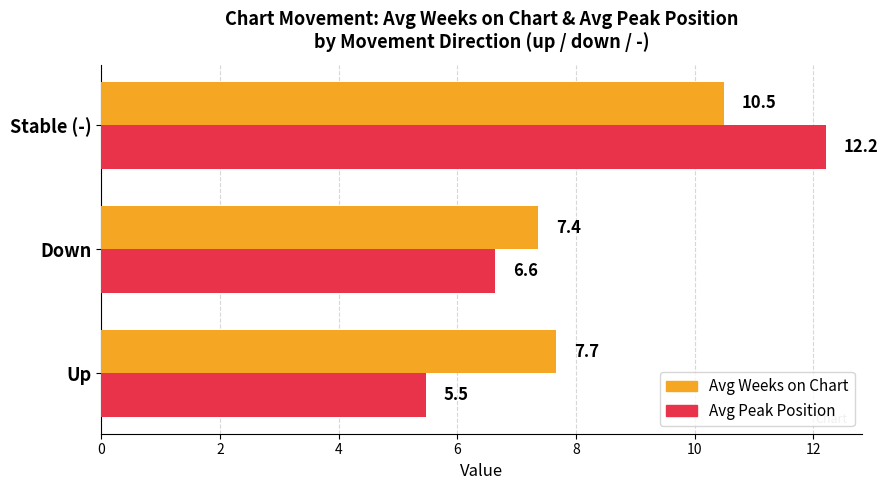

What are all the series names shown in the legend?

Avg Weeks on Chart, Avg Peak Position